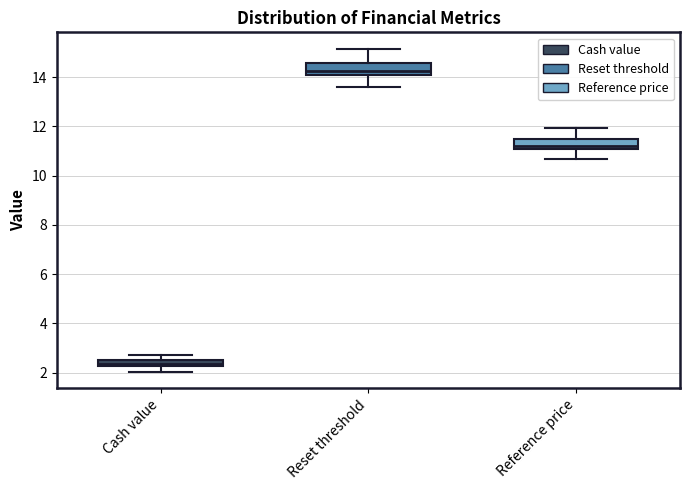

Which box's median line is the highest?

Reset threshold